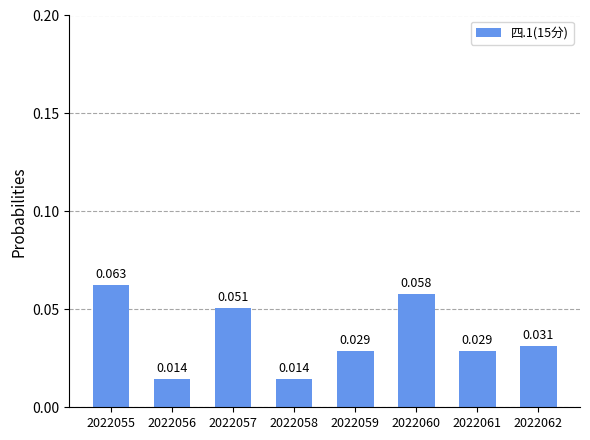

Does the chart contain any negative values?

No